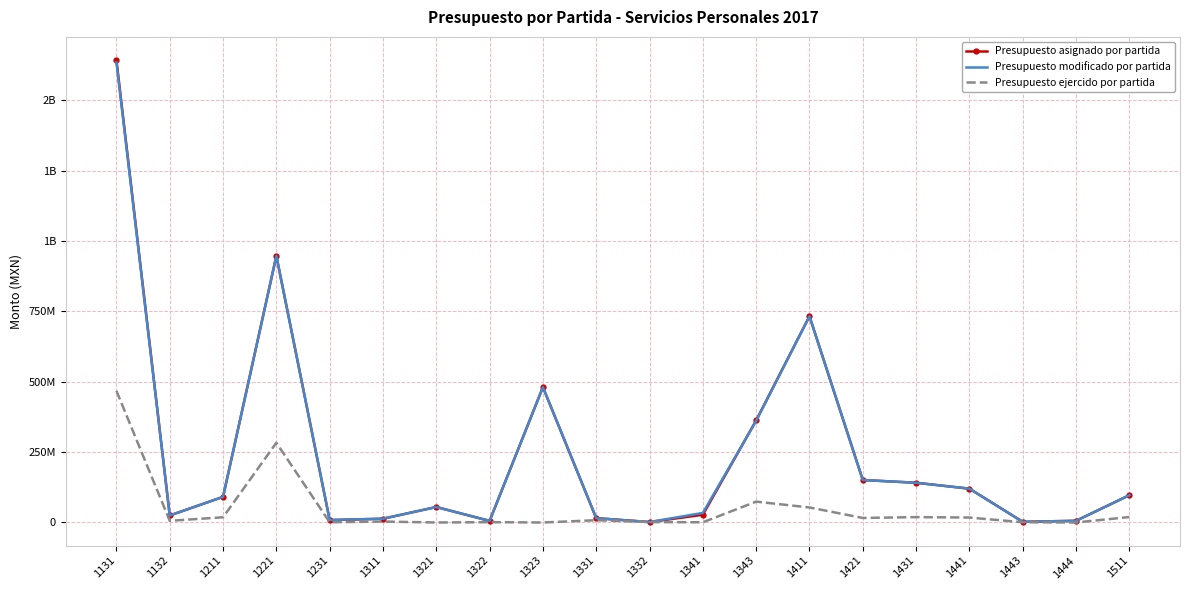

Which category has the highest value across all series?

1131